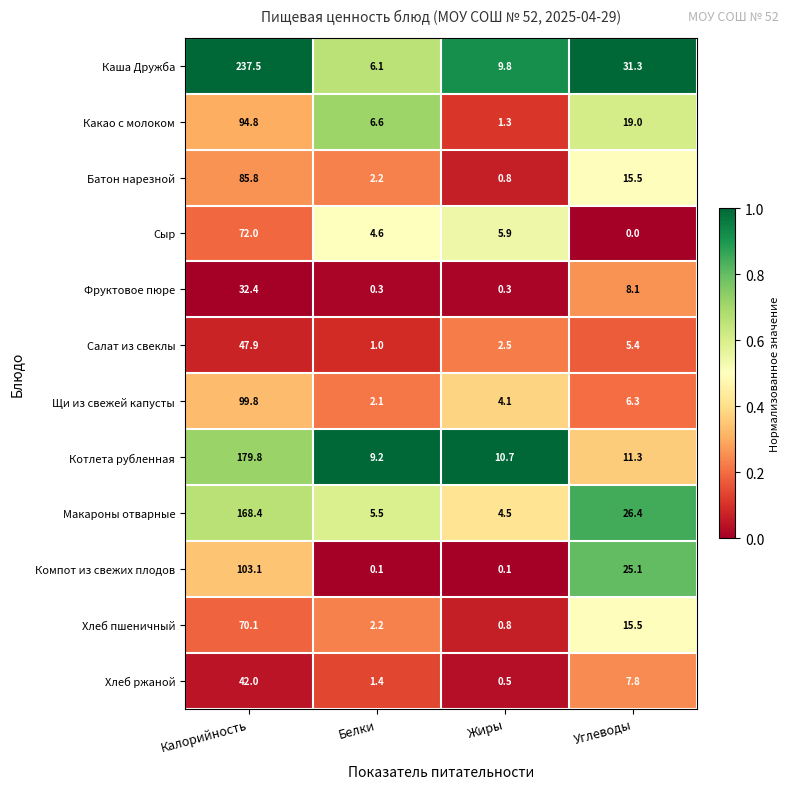

Which series has the largest range (max minus min)?

Каша Дружба